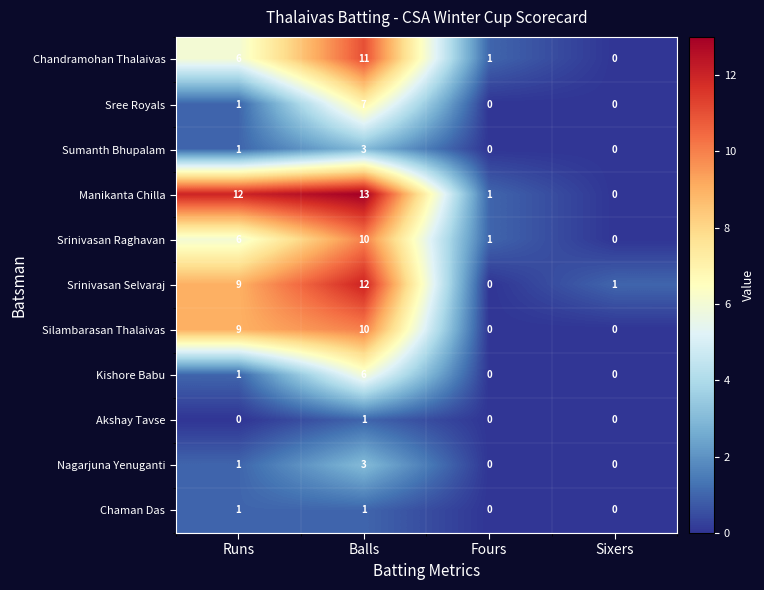

Where is Kishore Babu nearest to the value 3?

Runs